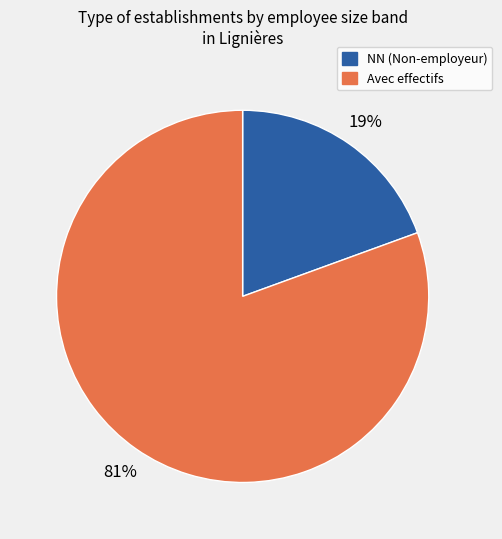

Does any single category account for the majority?

Yes